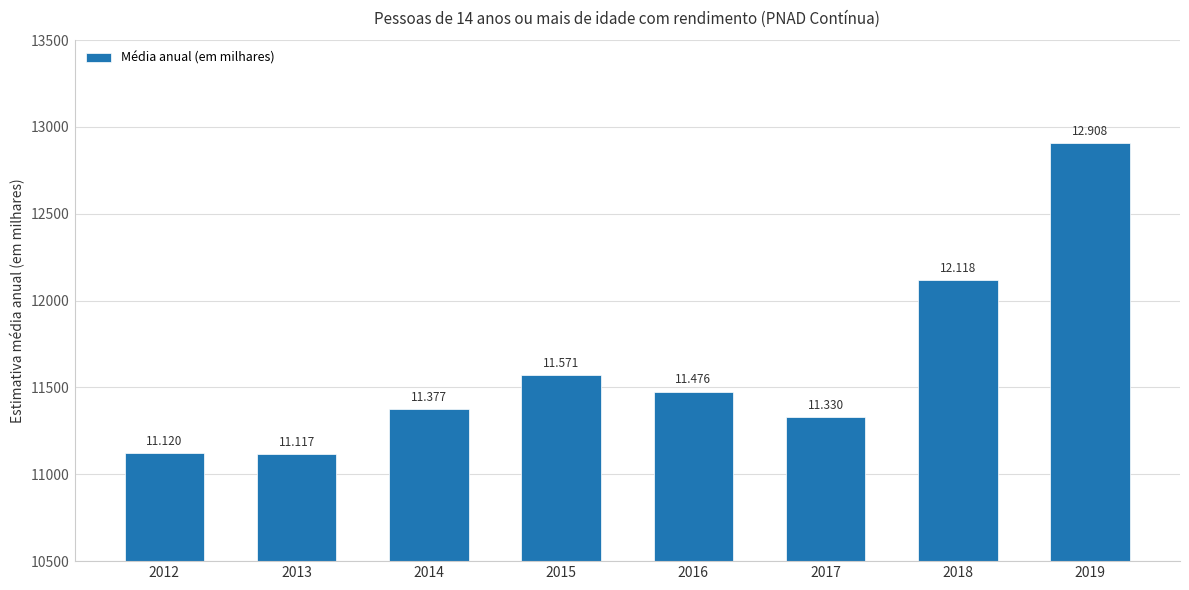

Are the bars horizontal?

No